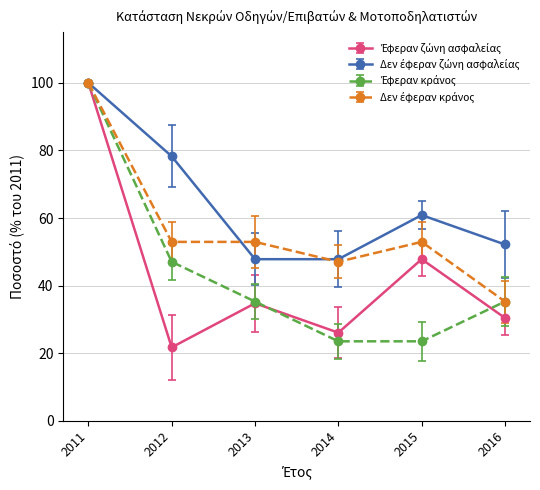

Which label corresponds to the largest value in the chart?

2011